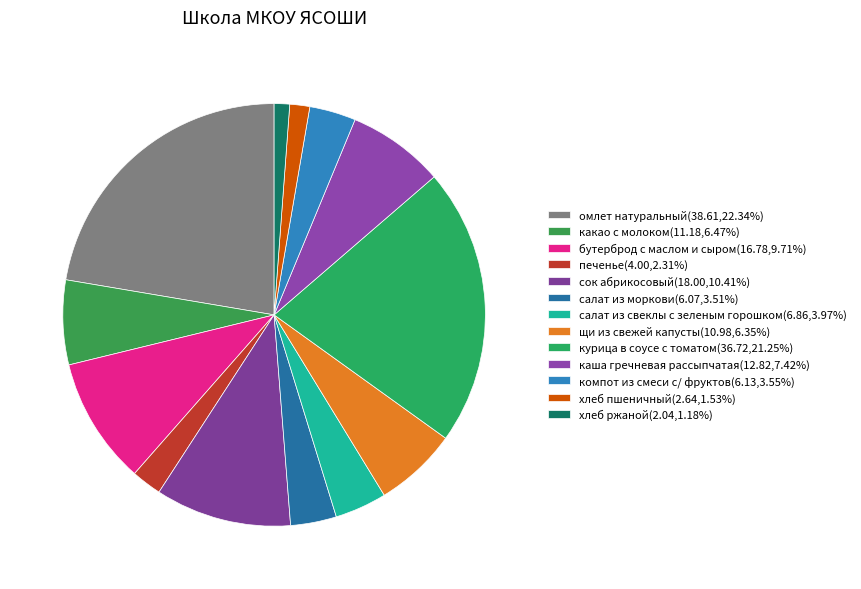

How many slices are in this pie chart?

13